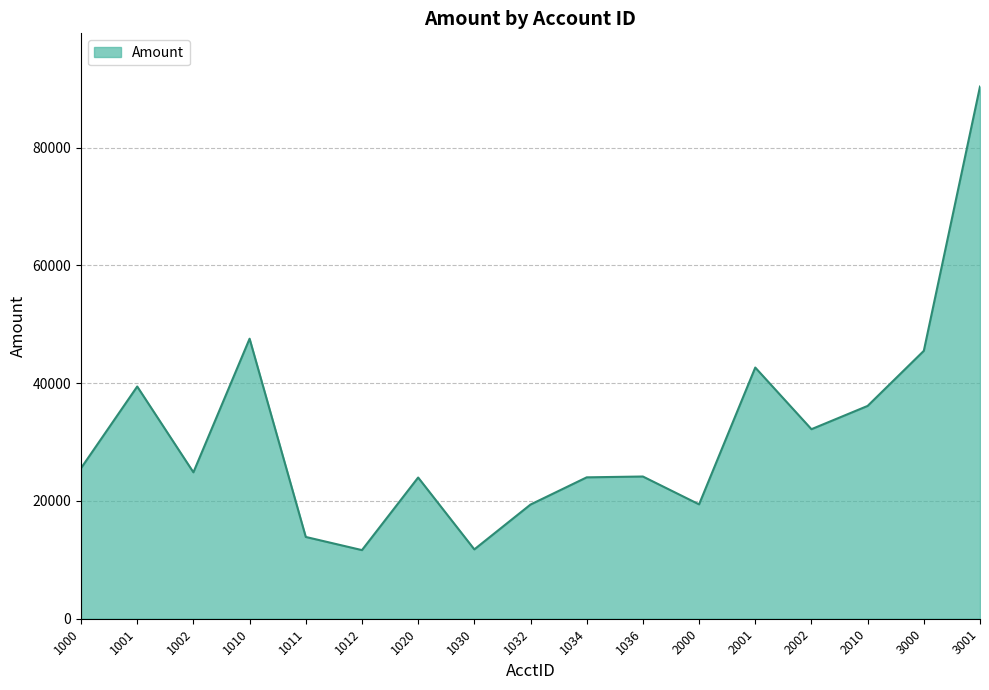

Is it true that the value at 2001 is 42663?

True